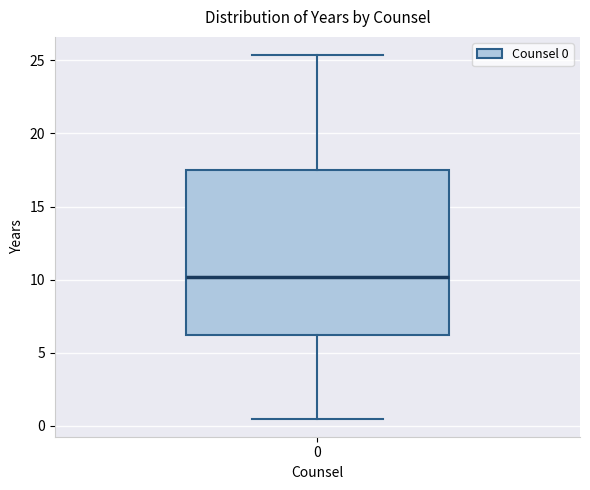

Where does the lower whisker of the box at x = 0 end on the y-axis? The values are not printed on the chart, so give them approximately, as read against the axis.

0.5